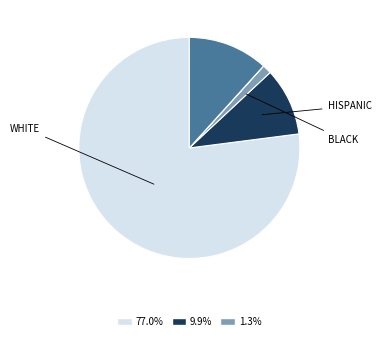

Is there any slice that represents more than half of the pie?

Yes